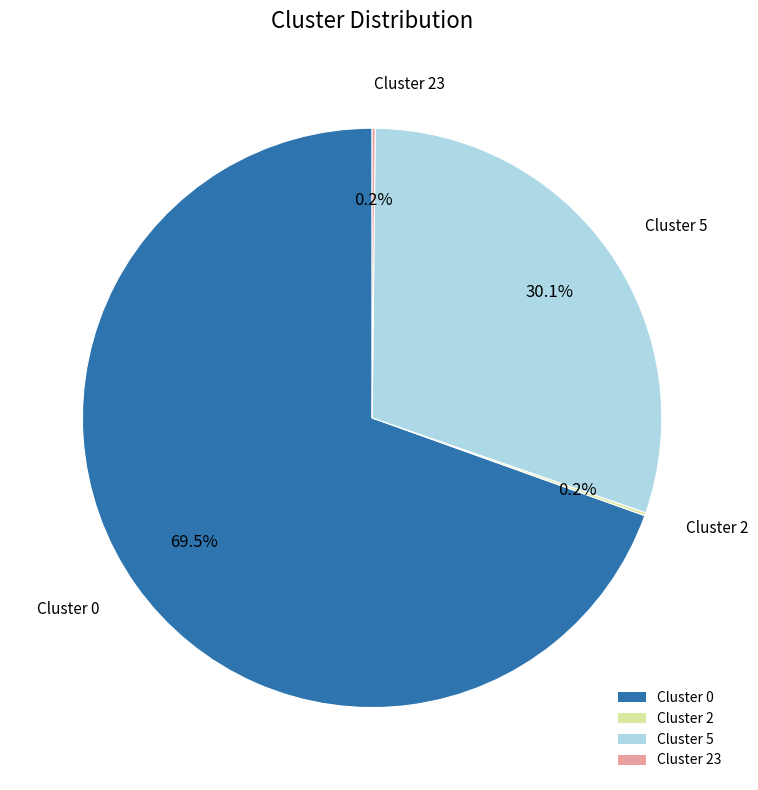

Approximately how many times larger is the value at Cluster 5 compared to Cluster 0?

0.4